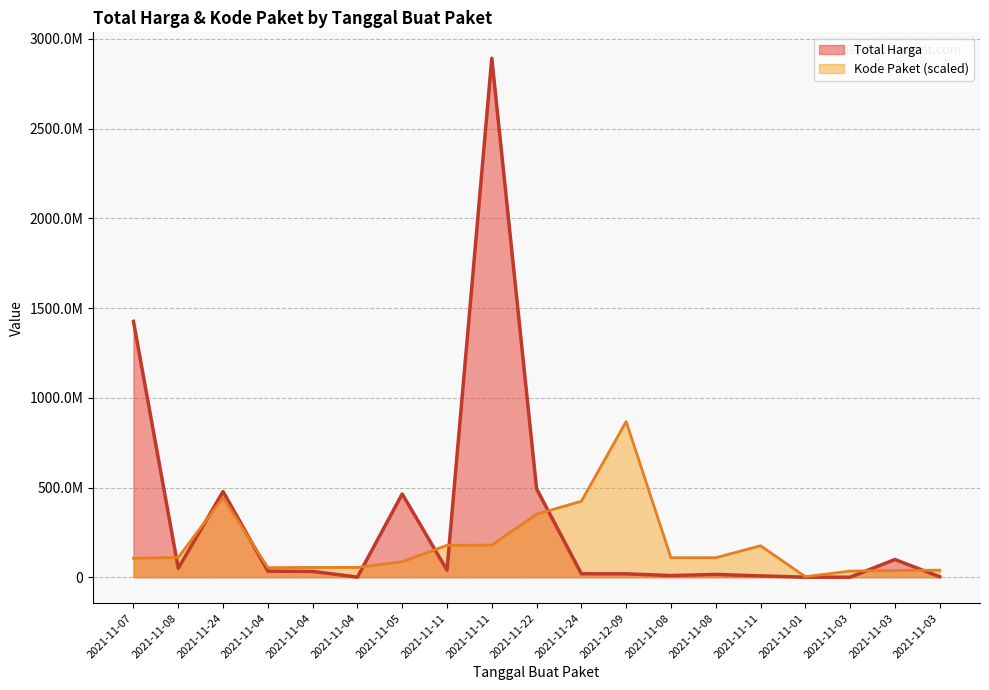

Reading left to right, list all the values displayed in this chart.

Total Harga: 2021-11-07=1425867900.0	2021-11-08=49730040.0	2021-11-24=477600000.0	2021-11-04=34000000.0	2021-11-04=32441200.0	2021-11-04=577875.0	2021-11-05=464002100.0	2021-11-11=39440000.0	2021-11-11=2892122000.0	2021-11-22=493000000.0	2021-11-24=19175000.0	2021-12-09=18900000.0	2021-11-08=9180000.0	2021-11-08=15513960.0	2021-11-11=7401240.0	2021-11-01=333600.0	2021-11-03=78000.0	2021-11-03=98772570.0	2021-11-03=2772000.0
Kode Paket: 2021-11-07=105865056.4	2021-11-08=110181969.5	2021-11-24=443352007.5	2021-11-04=53678234.1	2021-11-04=54408207.7	2021-11-04=54546651.0	2021-11-05=85910346.0	2021-11-11=177905903.3	2021-11-11=178875006.2	2021-11-22=351306107.2	2021-11-24=423378418.4	2021-12-09=867636600.0	2021-11-08=108690557.9	2021-11-08=108759779.5	2021-11-11=175514610.3	2021-11-01=2919894.6	2021-11-03=34289882.5	2021-11-03=37738378.6	2021-11-03=39103932.8